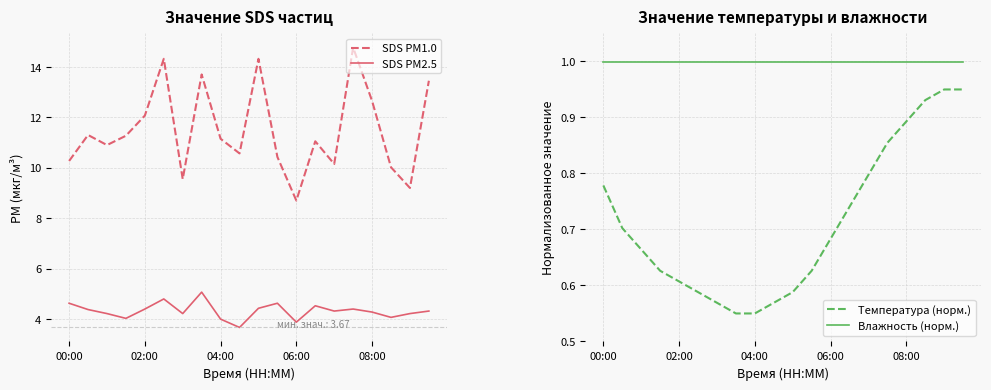

True or false: SDS PM1.0 and SDS PM2.5 cross at least once.

False